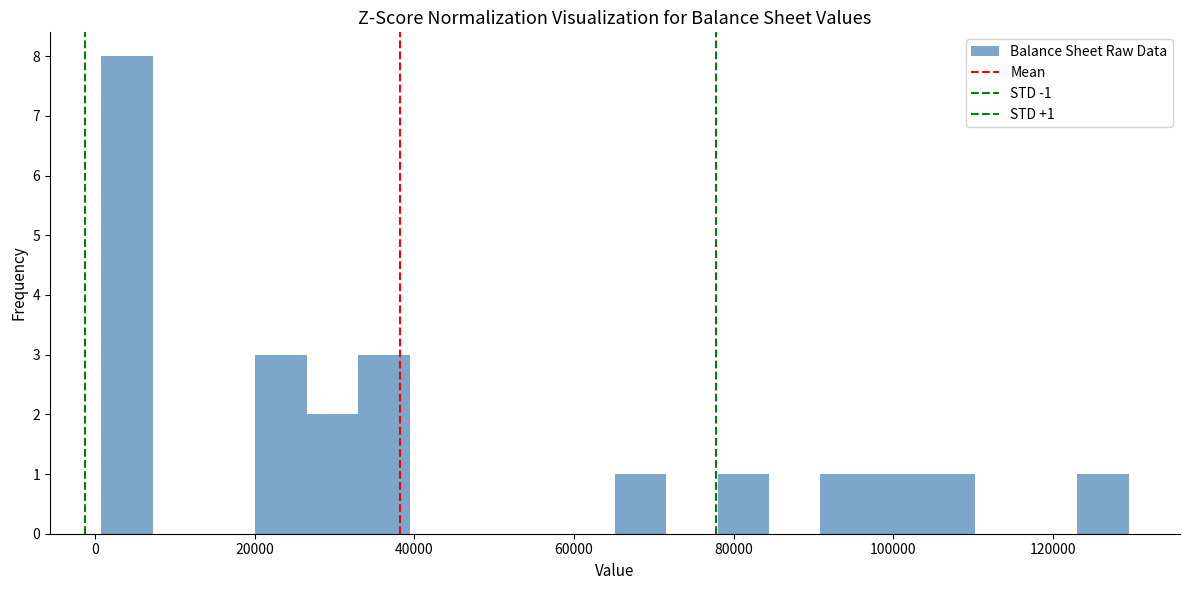

Read against the x-axis, roughly where is the centre of the tallest bar?

4000